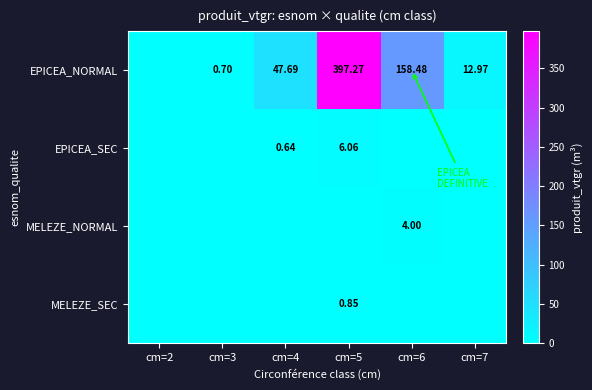

At which category is the sum across all series the highest?

cm=5